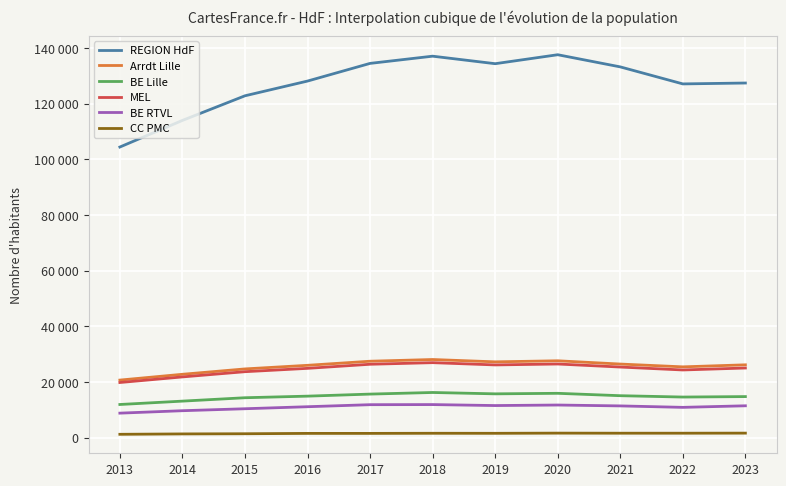

What is the value of the REGION HdF point at the 4th from the left?

128080